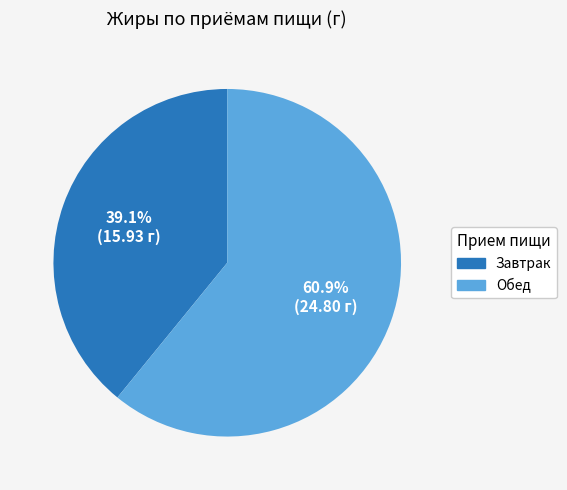

Which has a higher value, Обед or Завтрак?

Обед